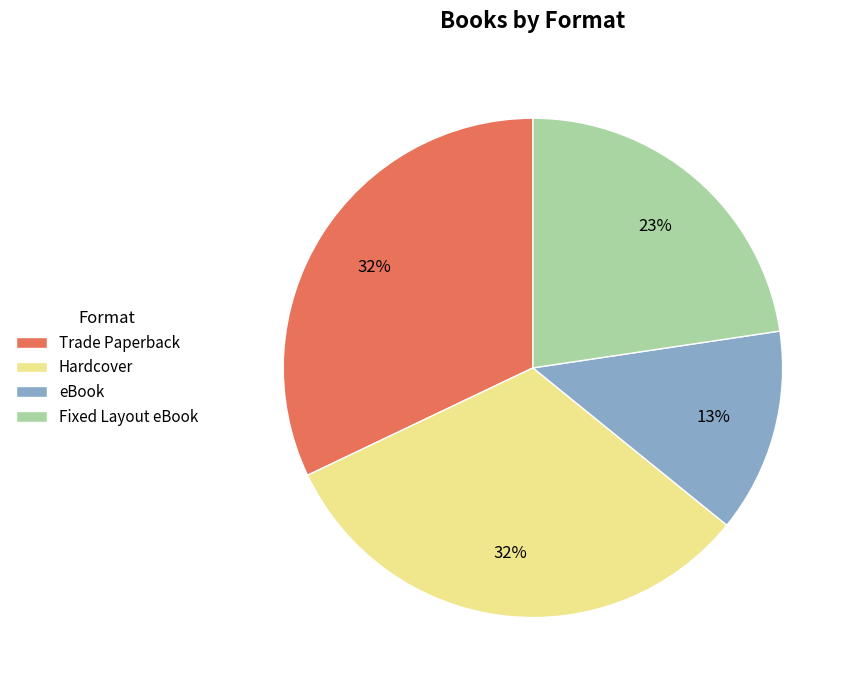

How many segments does this pie chart have?

4